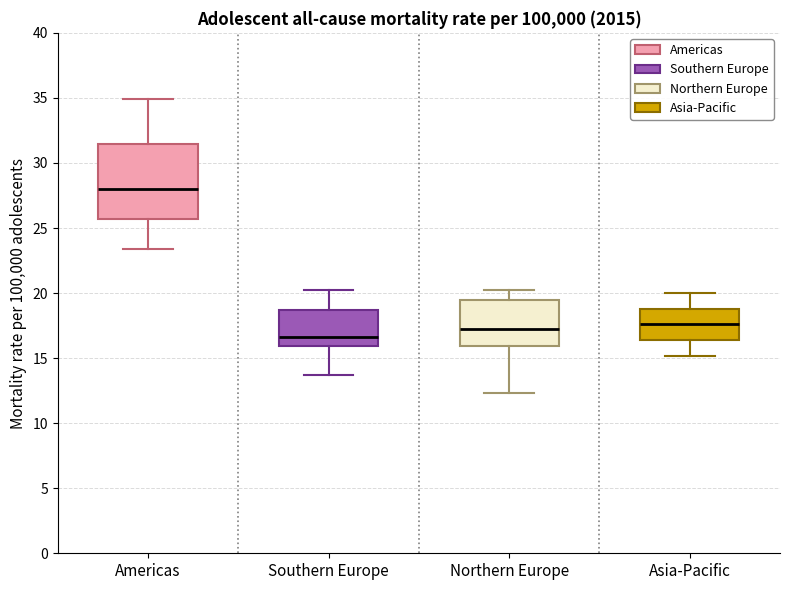

Which box's median line is the highest?

Americas